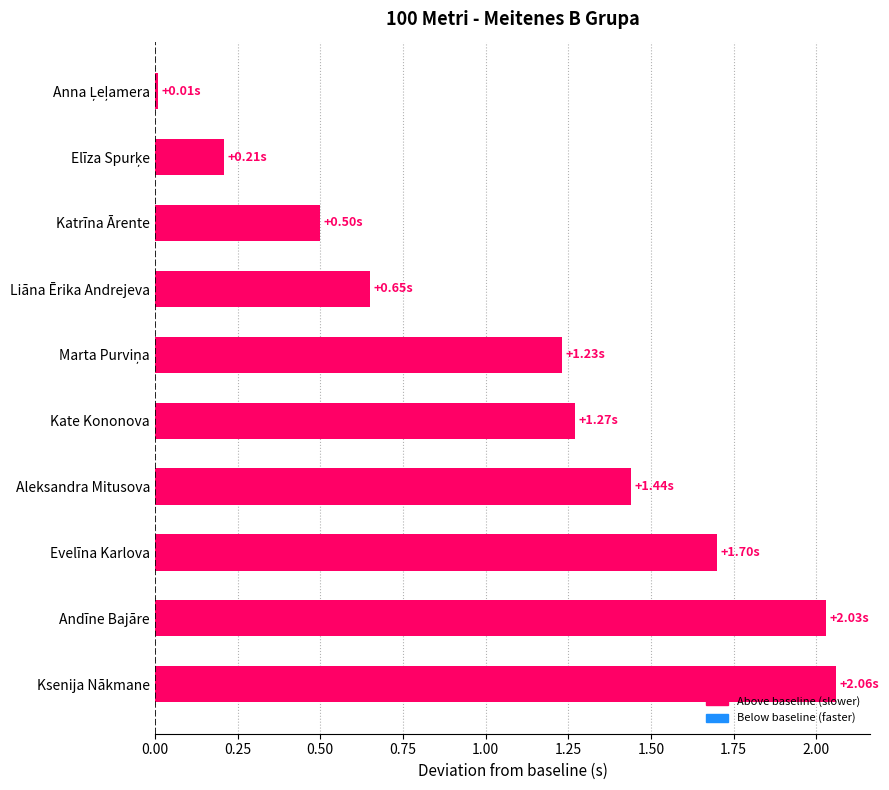

What is the label of the 2nd bar from the bottom?

Andīne Bajāre